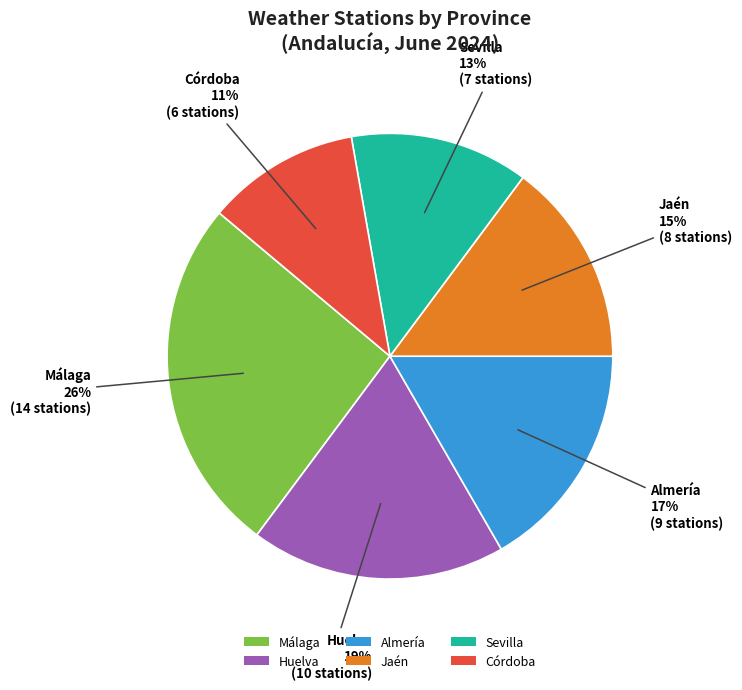

Between Córdoba and Málaga, which is larger?

Málaga